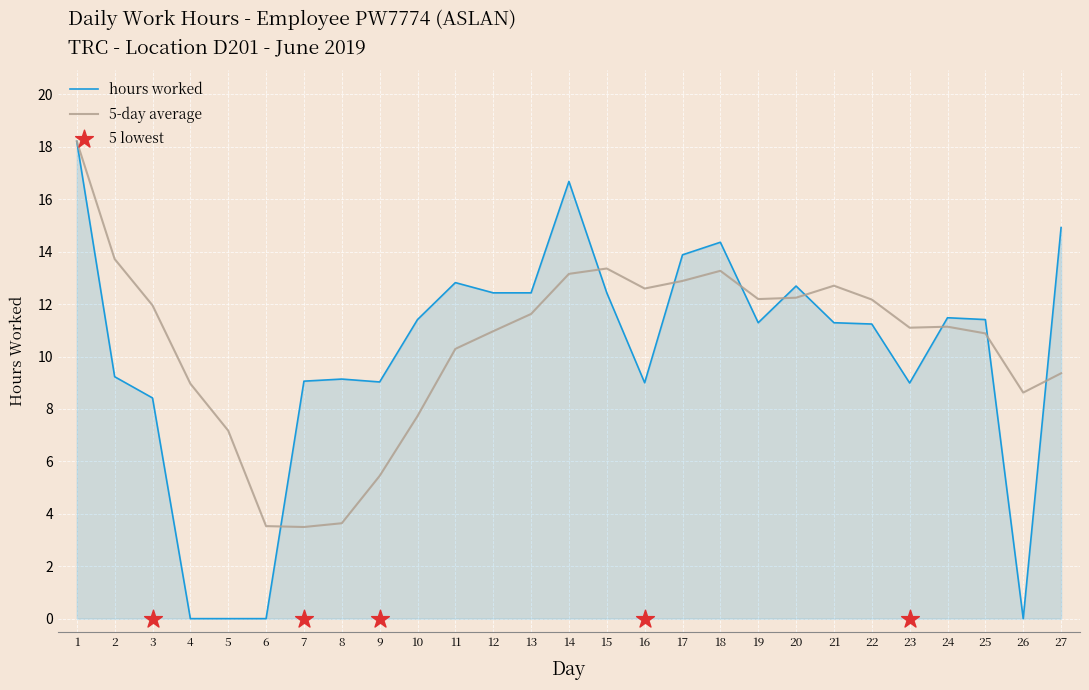

What is the change in value from 14 to 27?

-1.8